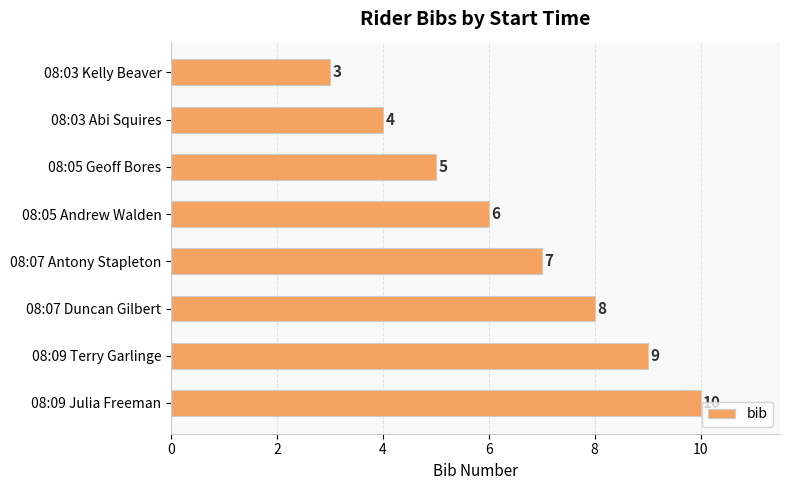

What is the sum of all values?

52